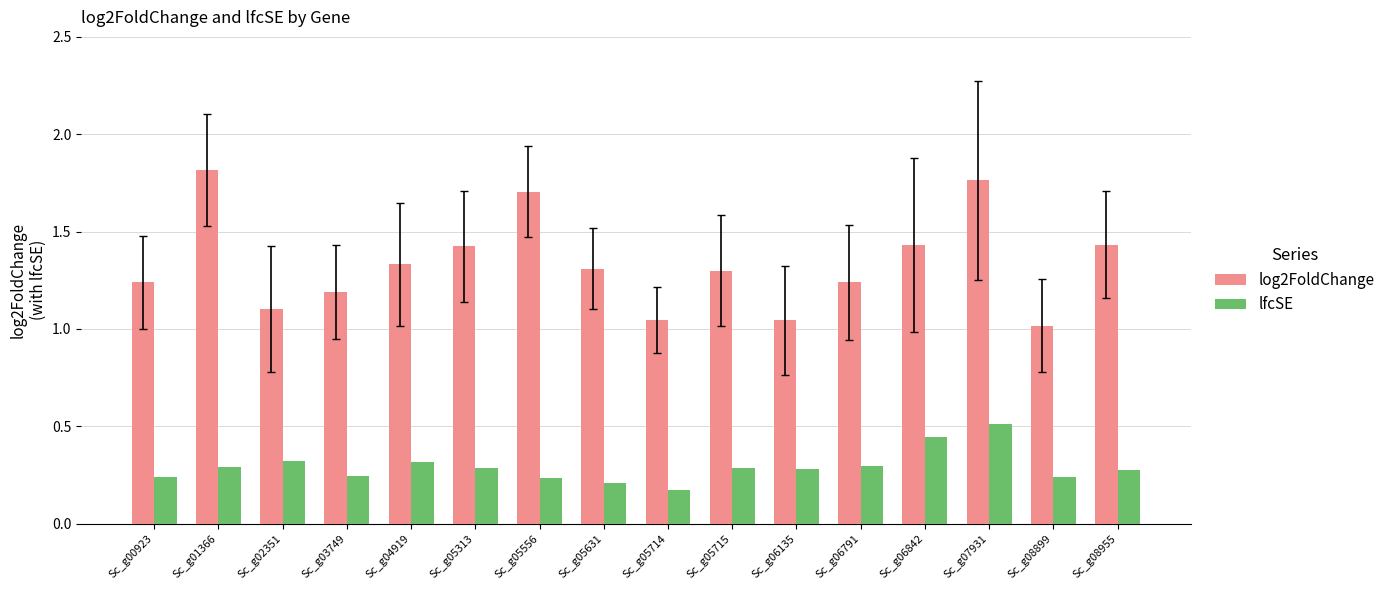

At which category does the chart reach its peak across all series?

Sc_g01366